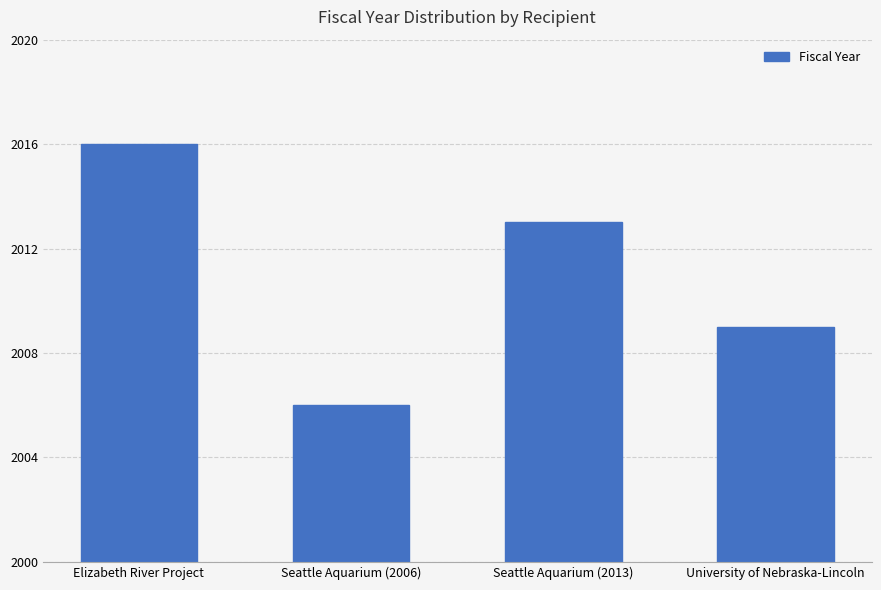

Rank the categories by value from highest to lowest.

Elizabeth River Project, Seattle Aquarium (2013), University of Nebraska-Lincoln, Seattle Aquarium (2006)